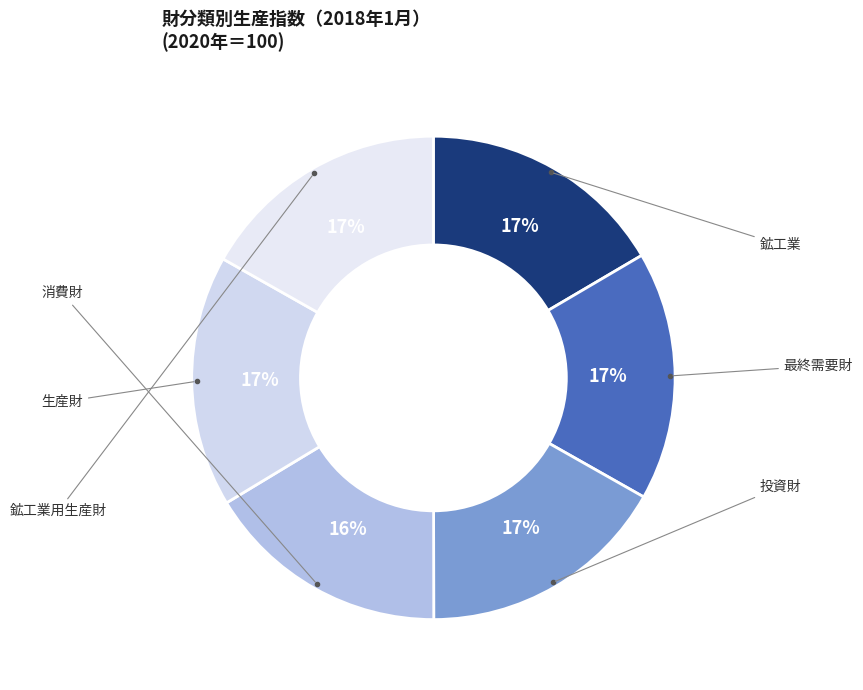

How many slices are in this pie chart?

6